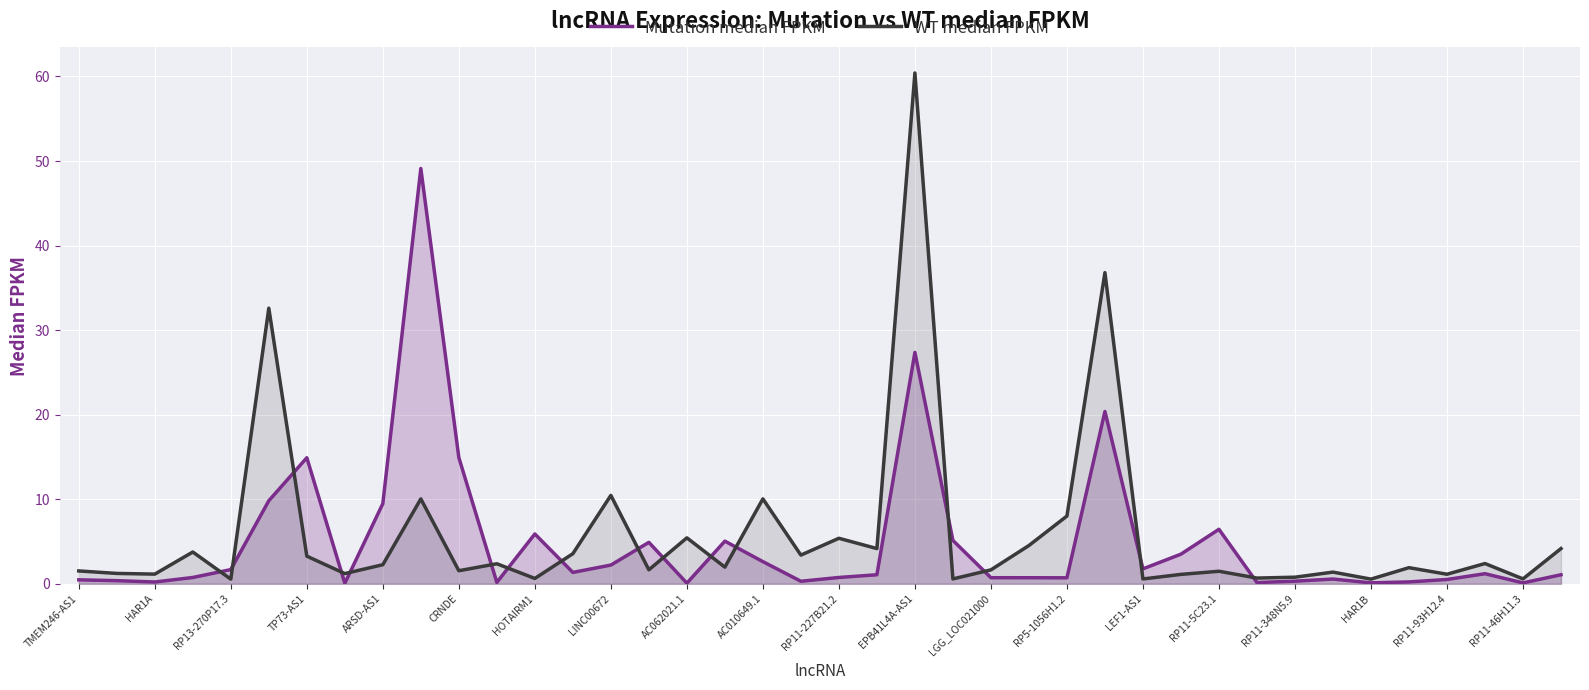

What is the smallest value displayed?

0.1